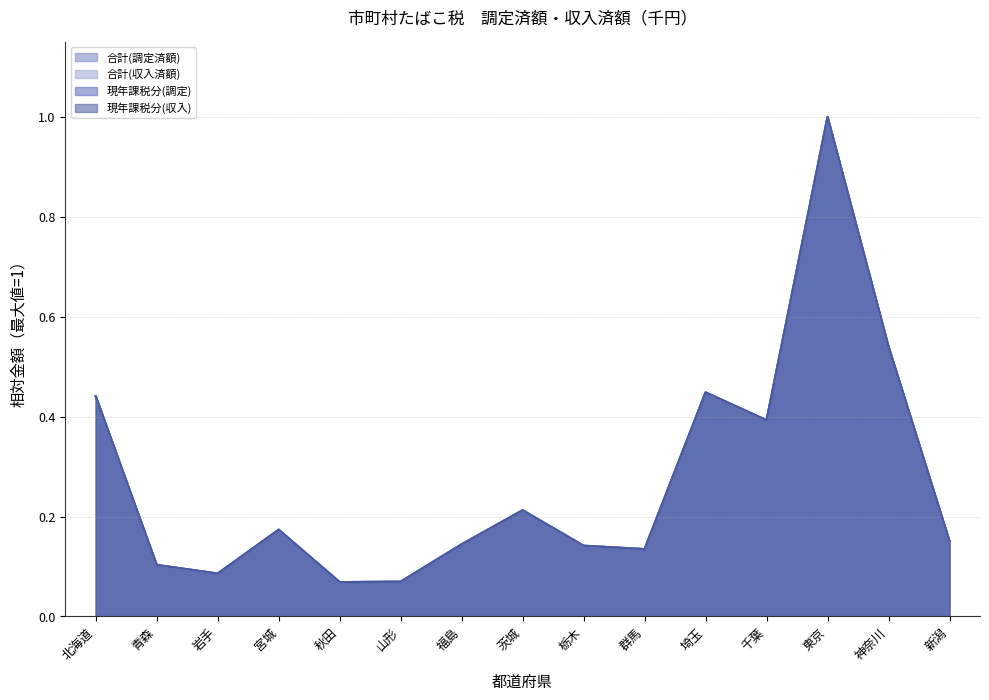

In 現年課税分(調定), how many points are lower than both neighbors (excluding endpoints)?

4